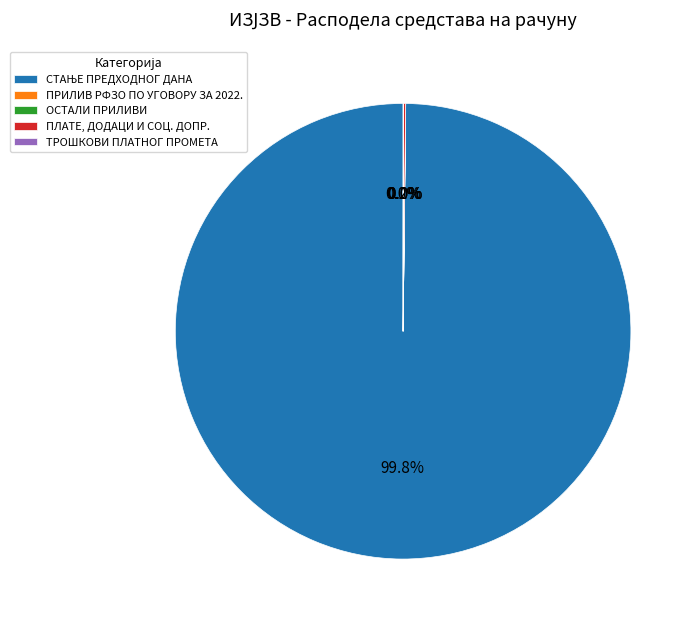

Is there a majority slice in this chart?

Yes